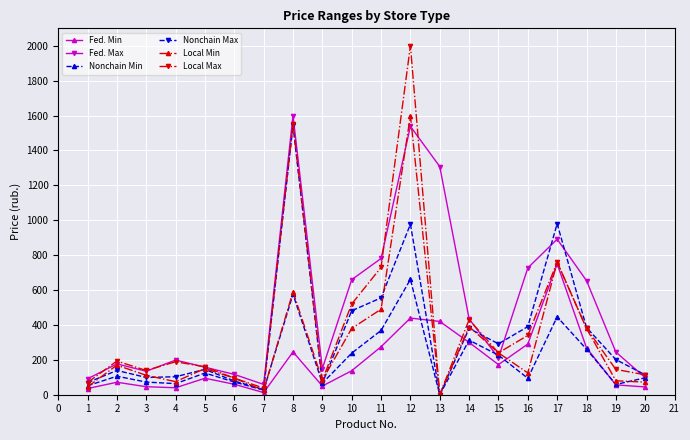

What is the highest value of the Local Min series?

1600.0